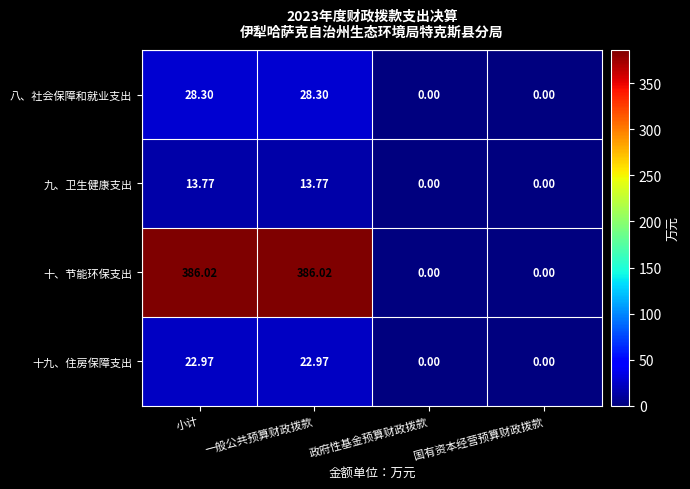

Count the number of categories in the chart.

4